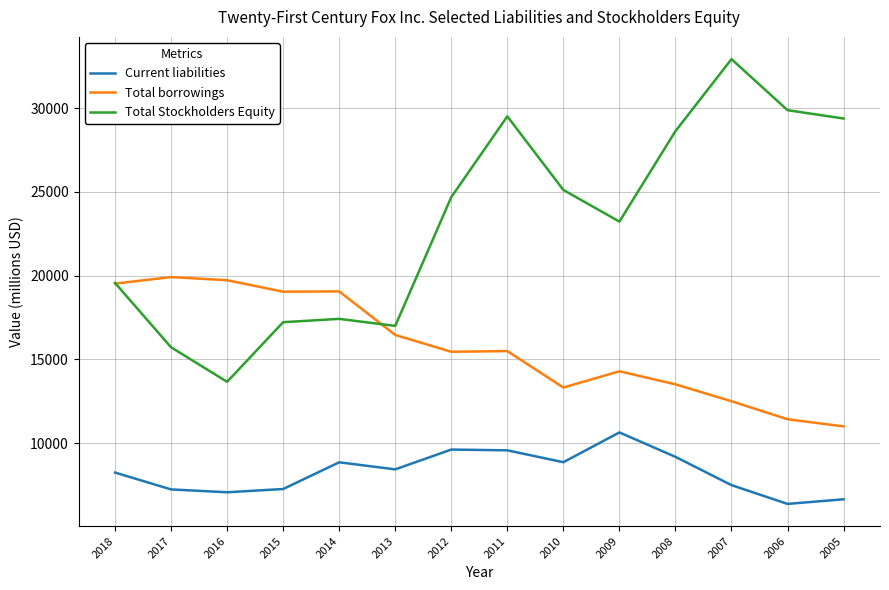

What is the sum of all Current liabilities values?

115490